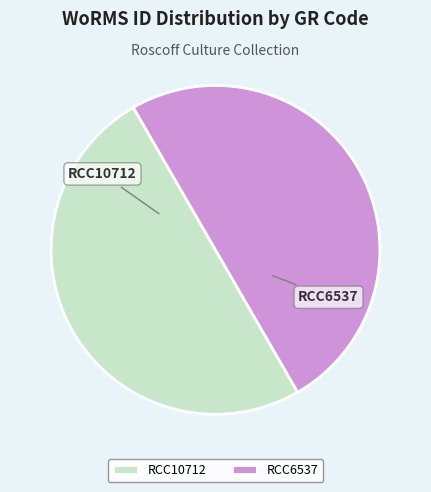

What is the ratio of the value at RCC6537 to the value at RCC10712?

1.0